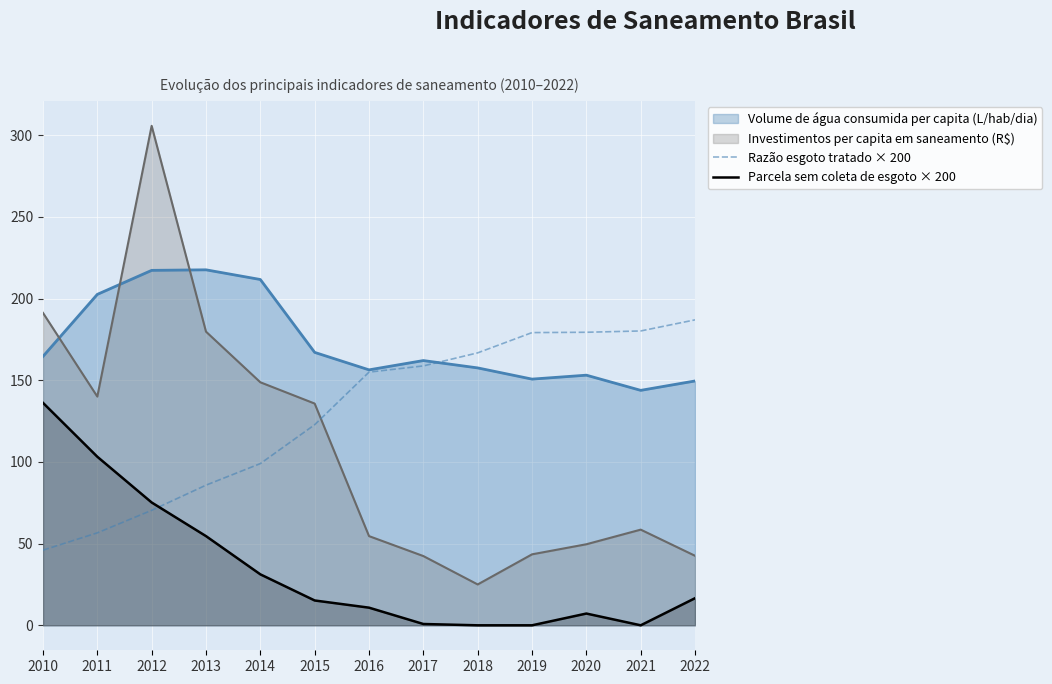

At which category is the sum across all series the highest?

2012